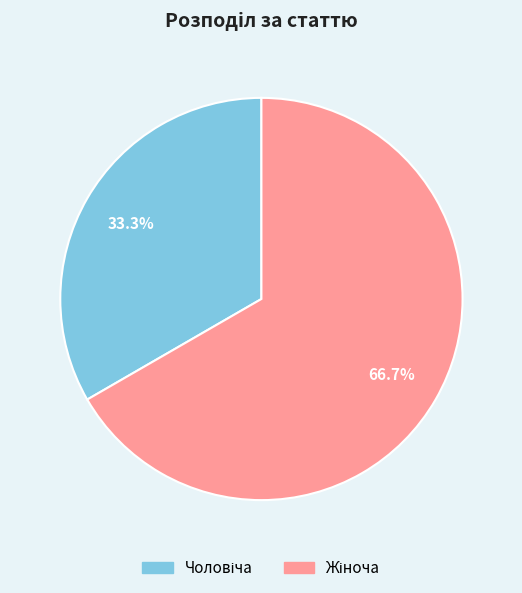

Does any single category account for the majority?

Yes